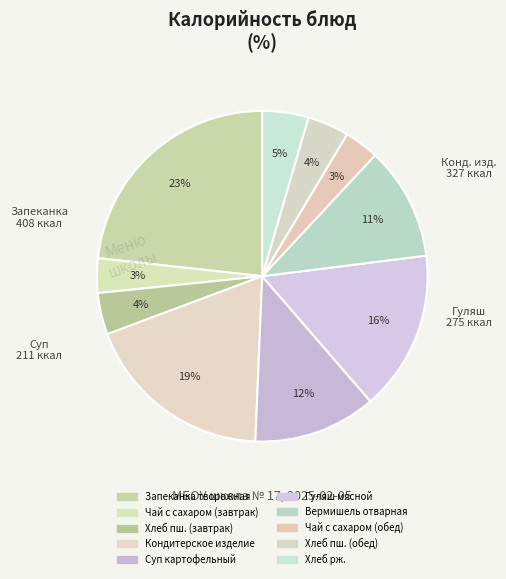

To the nearest percent, what percentage of the pie is Чай с сахаром (обед)?

3%